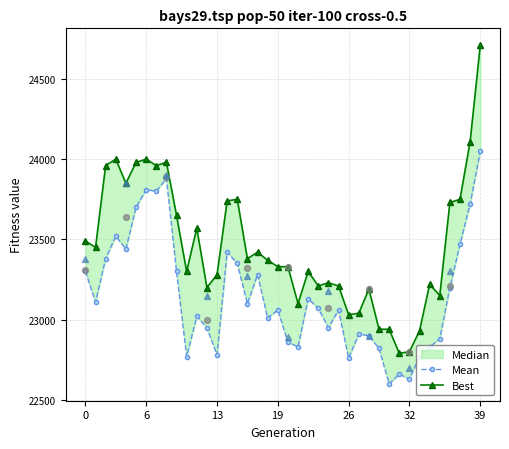

Which series contains the lowest Y value?

Mean